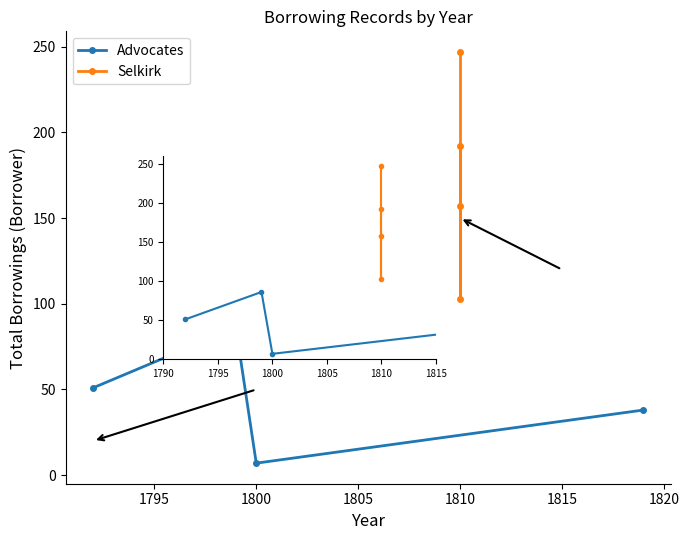

True or false: Selkirk and Advocates cross at least once.

False